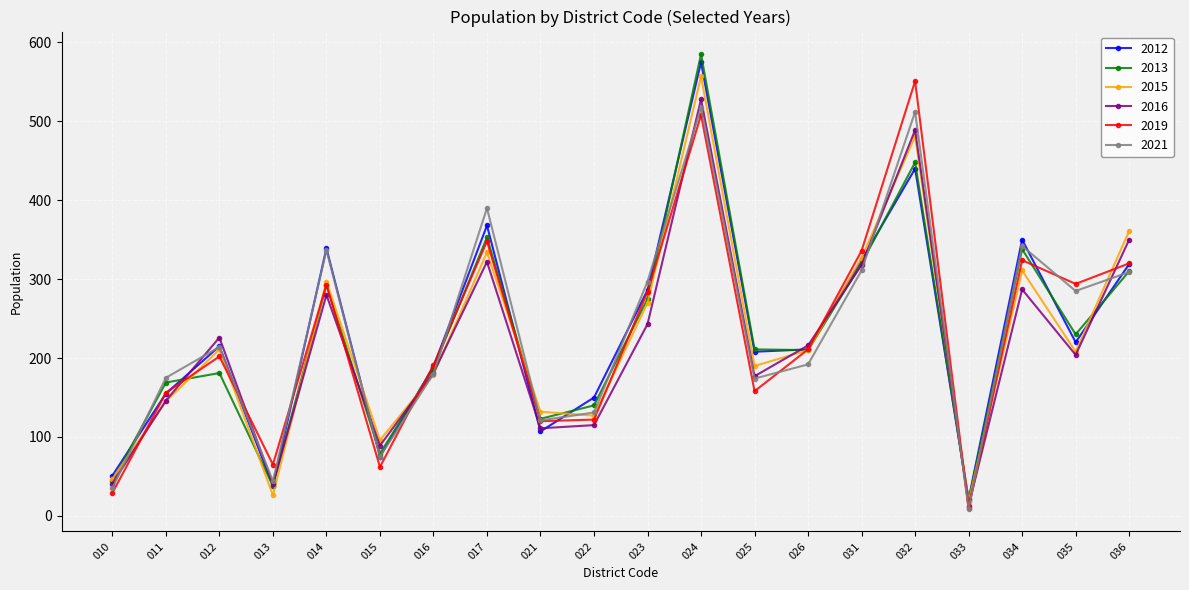

Is it true that 2019 equals 320 at 036?

True